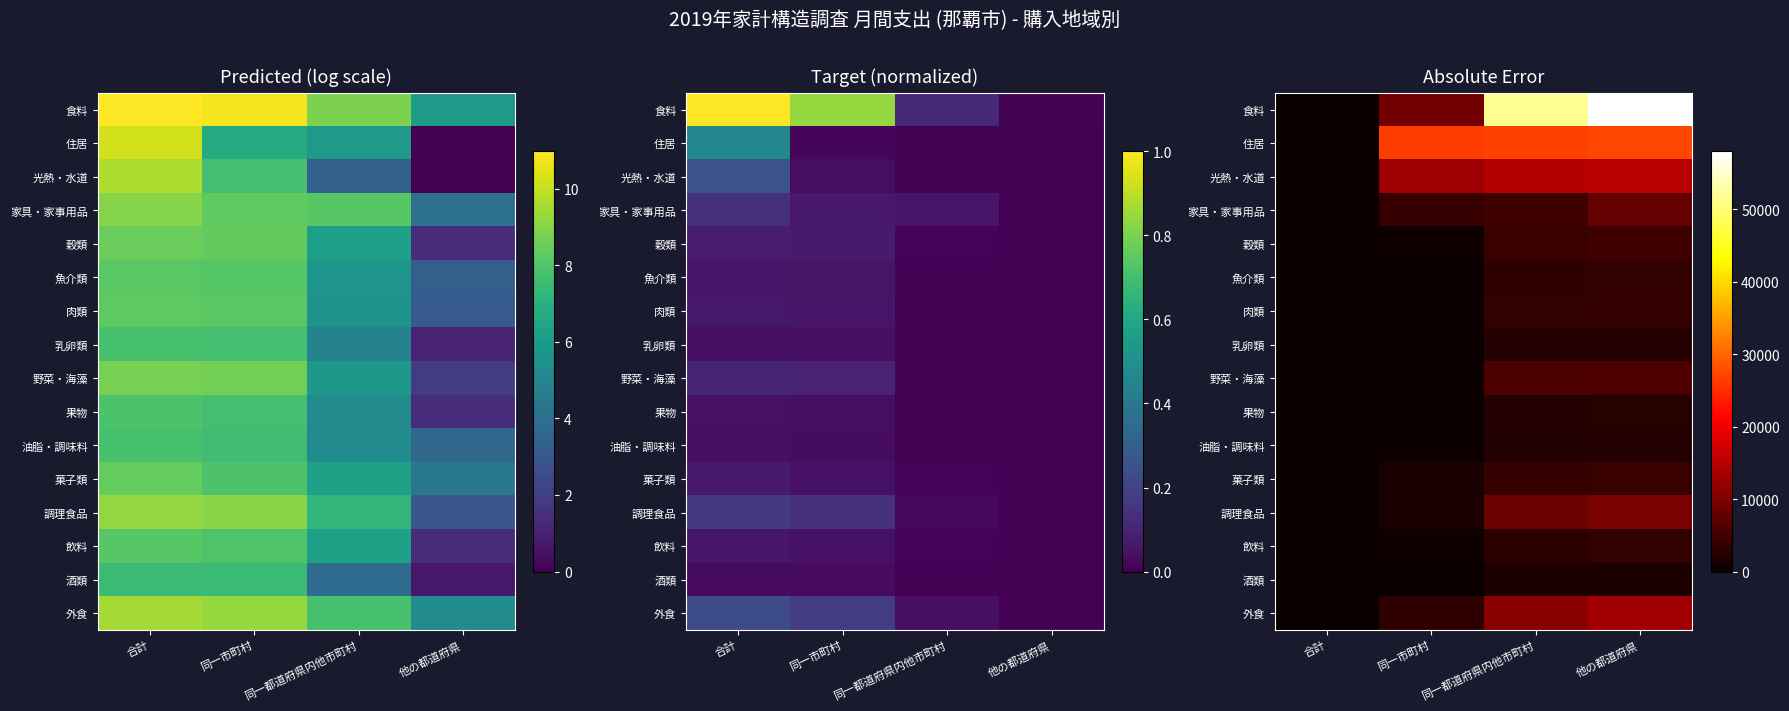

Which series has the widest spread of values?

食料